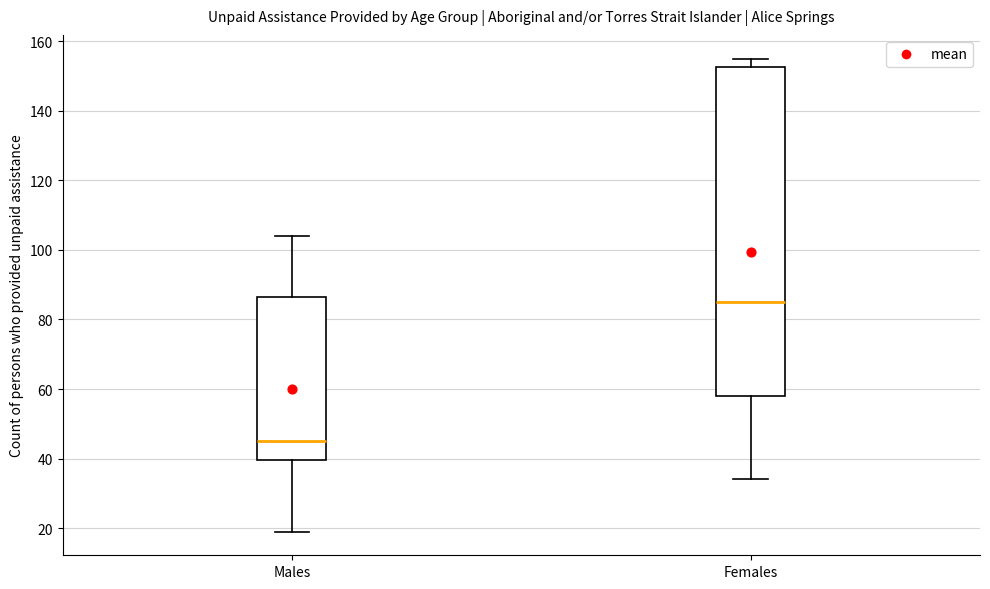

Where does the lower whisker of the box for Males end on the y-axis? The values are not printed on the chart, so give them approximately, as read against the axis.

20